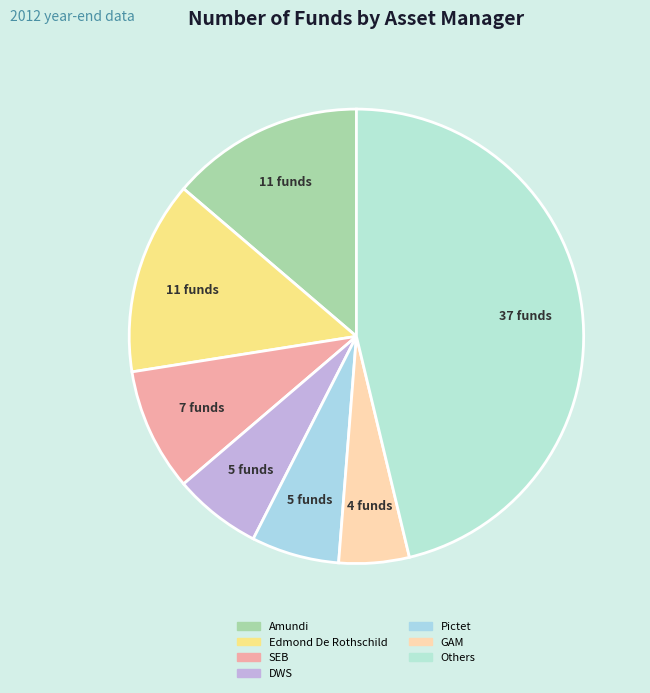

True or false: SEB accounts for 9% of the total.

True